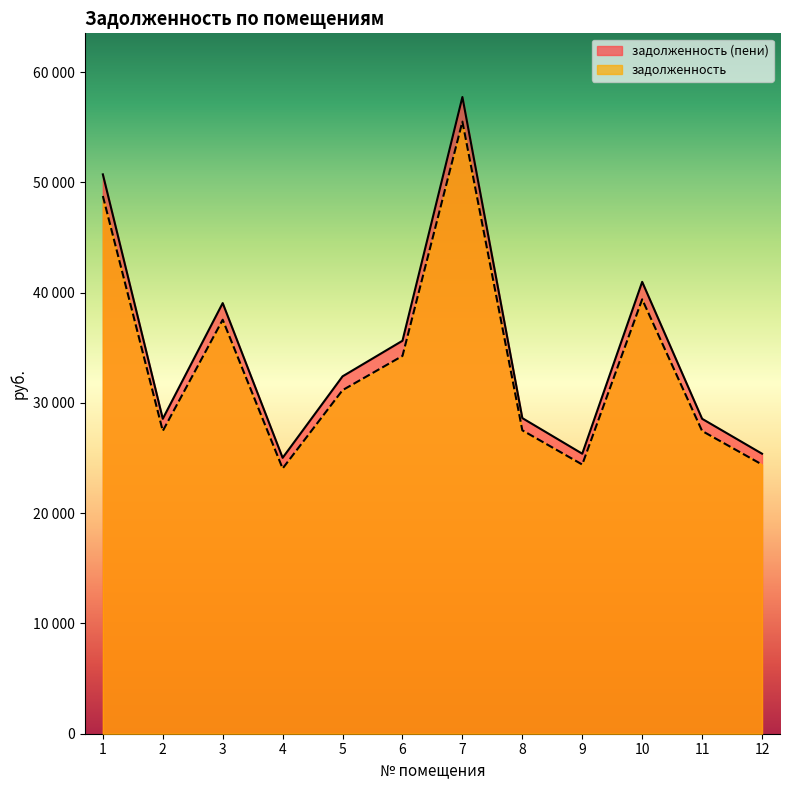

What is the total value across all series at 1?

99491.0